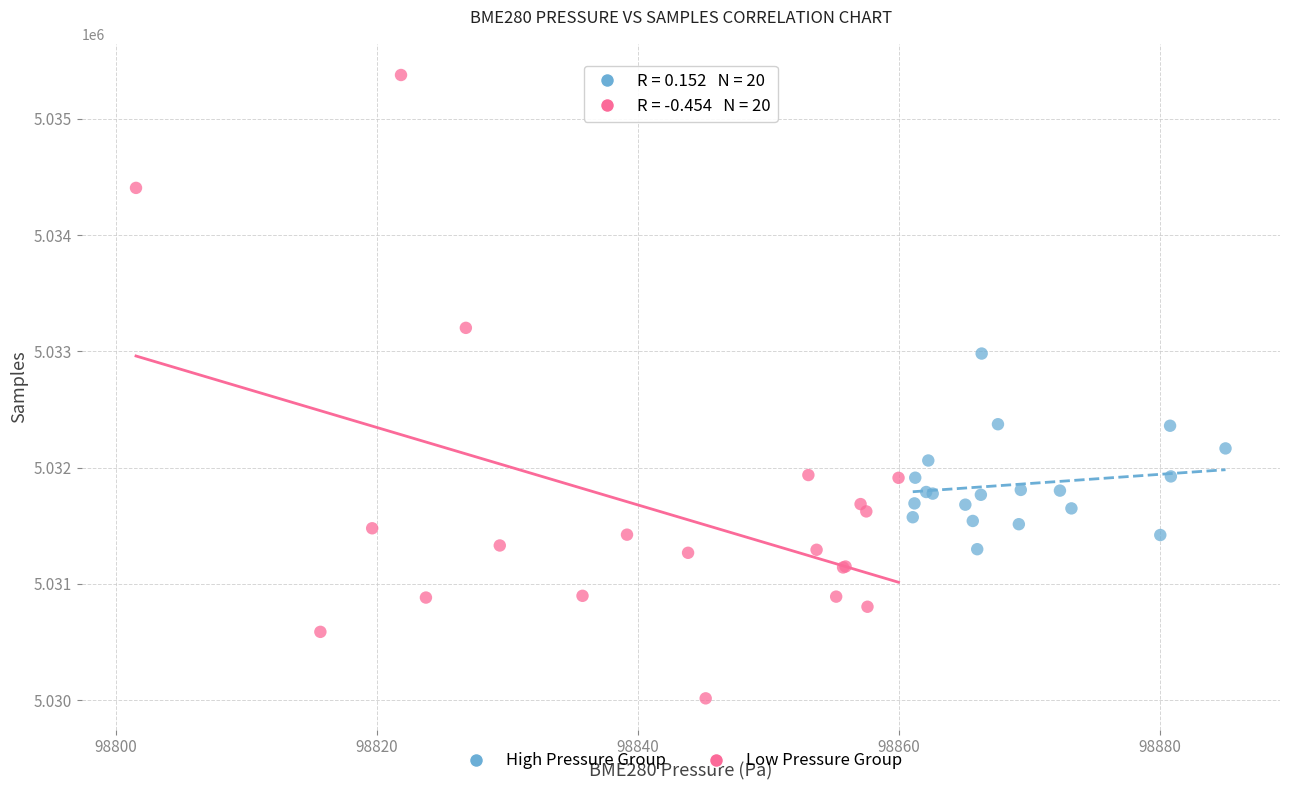

What are all the series names shown in the legend?

High Pressure Group, Low Pressure Group